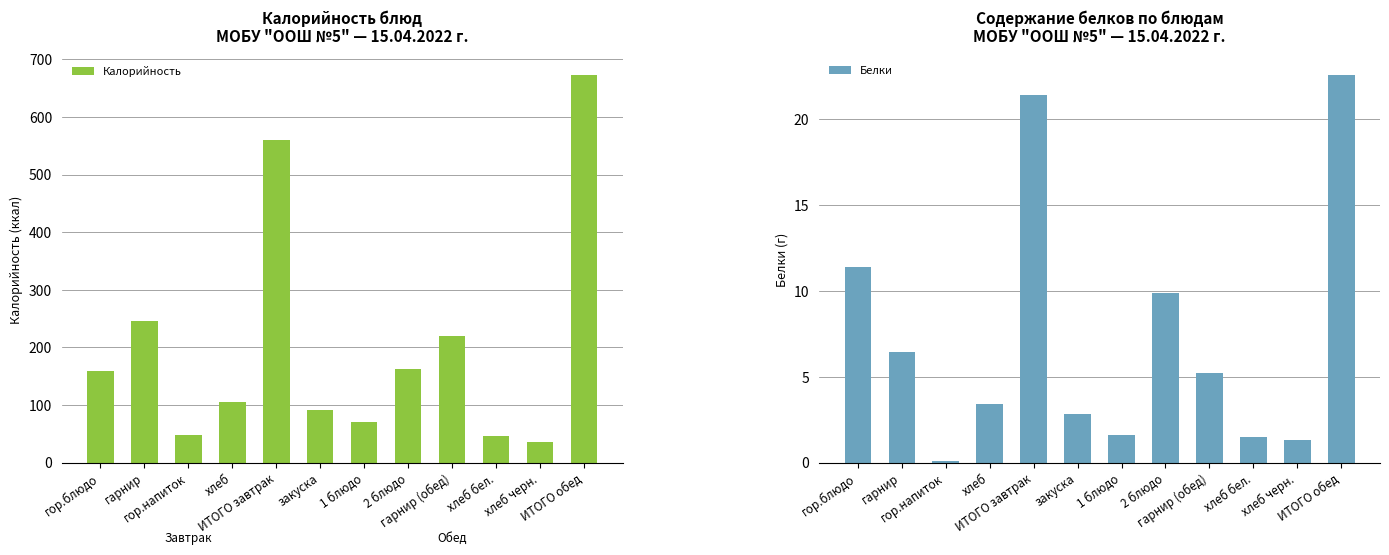

The Белки series shows 1.8 at гарнир. True or false?

False